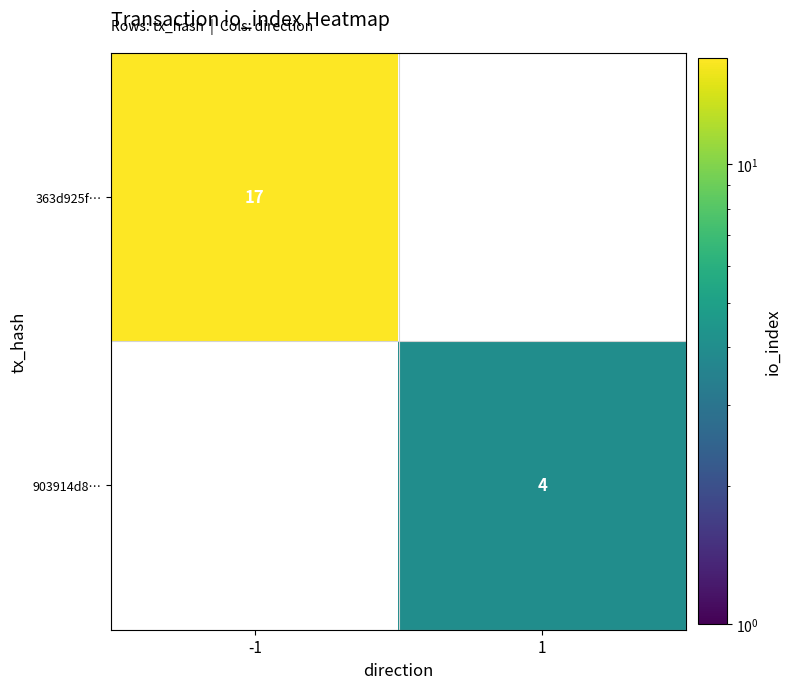

The 363d925f… series shows 17 at -1. True or false?

True